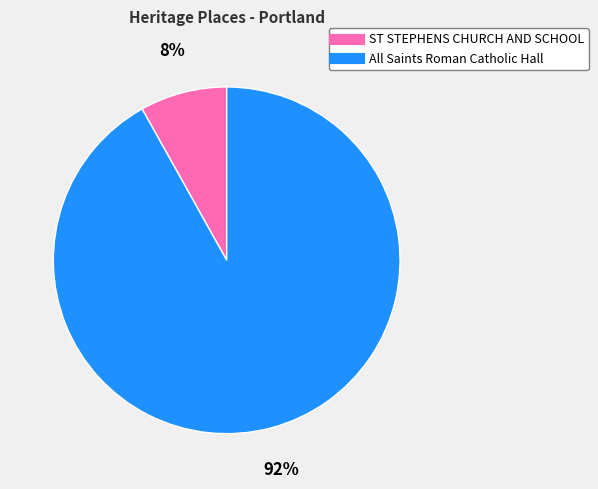

To the nearest percent, what percentage of the pie is ST STEPHENS CHURCH AND SCHOOL?

8%